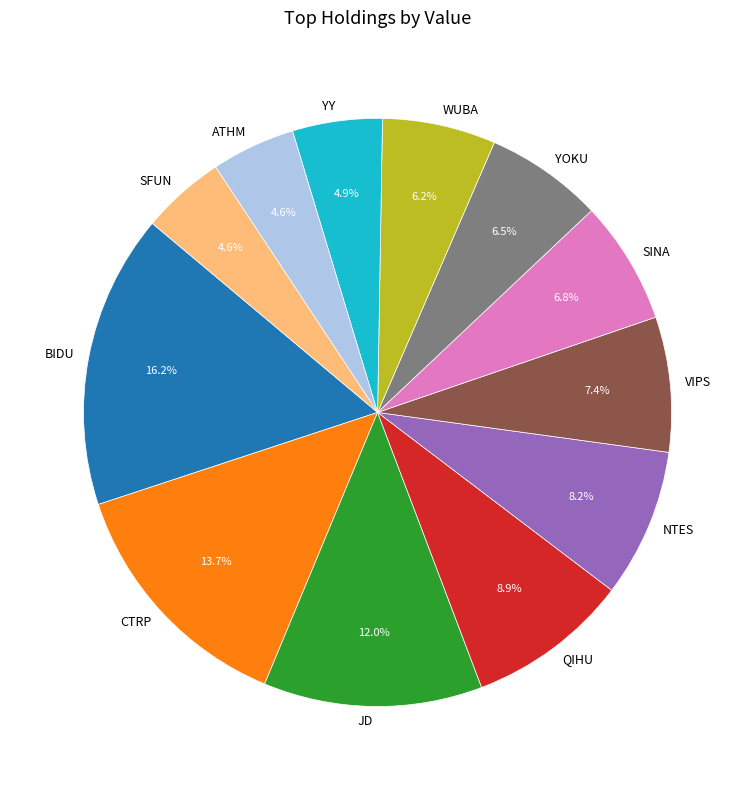

Do YOKU and SFUN together represent more than half of the pie?

No